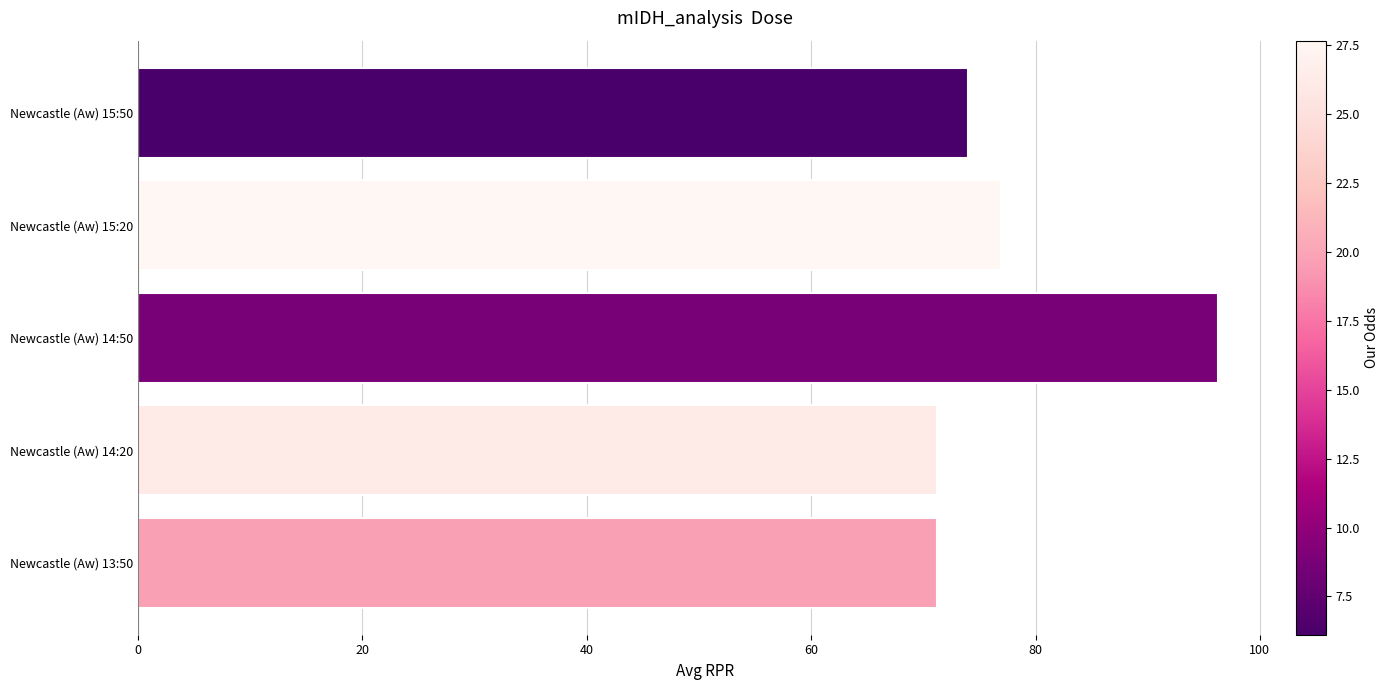

What is the difference between the maximum and minimum values?

25.0